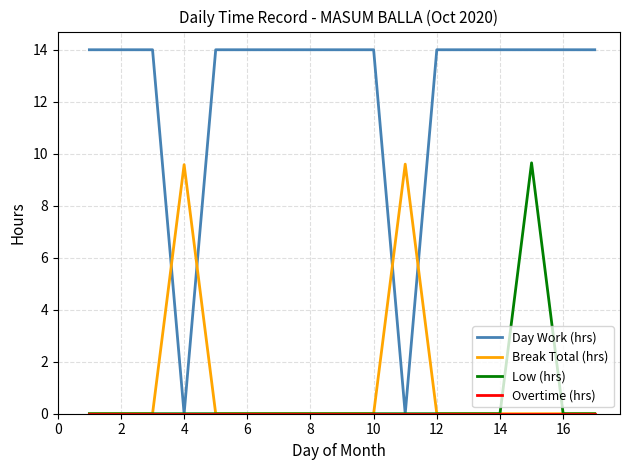

Which series has the widest spread of values?

Day Work (hrs)